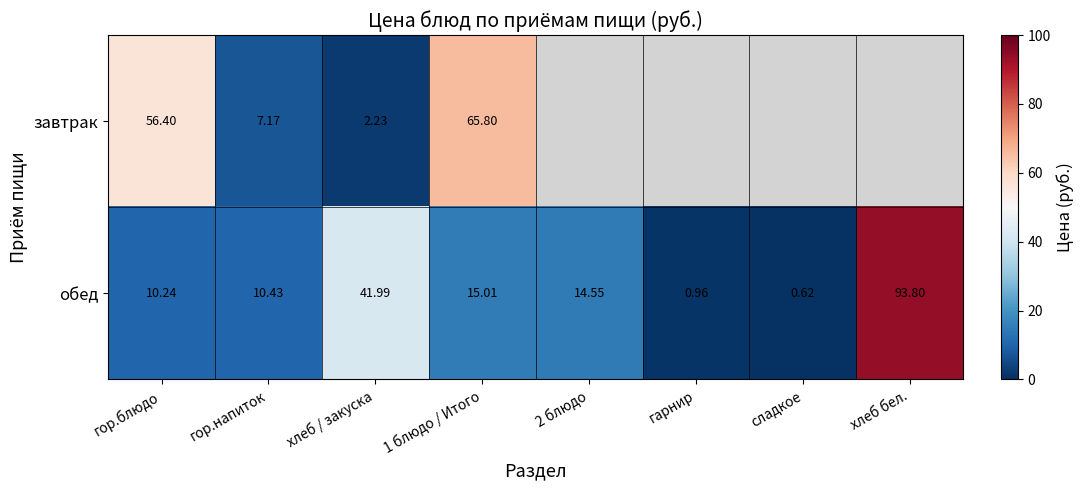

Where is обед nearest to the value 47?

хлеб / закуска